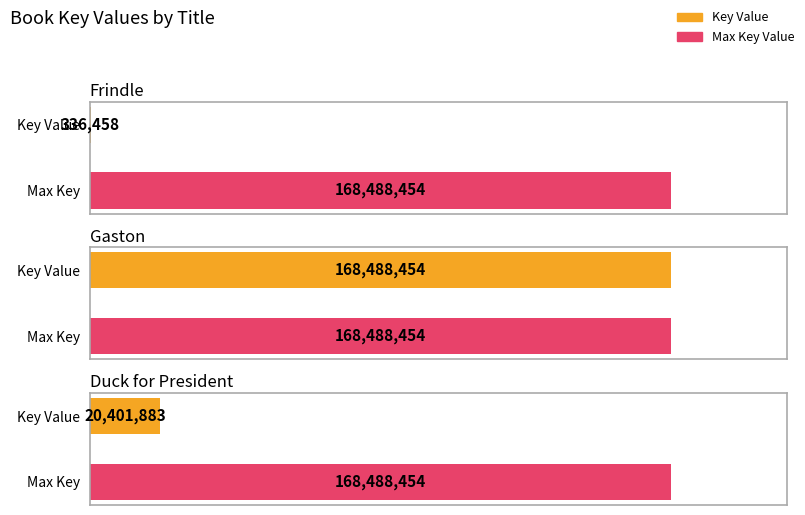

Which has a higher value, Frindle or Duck for President?

Duck for President